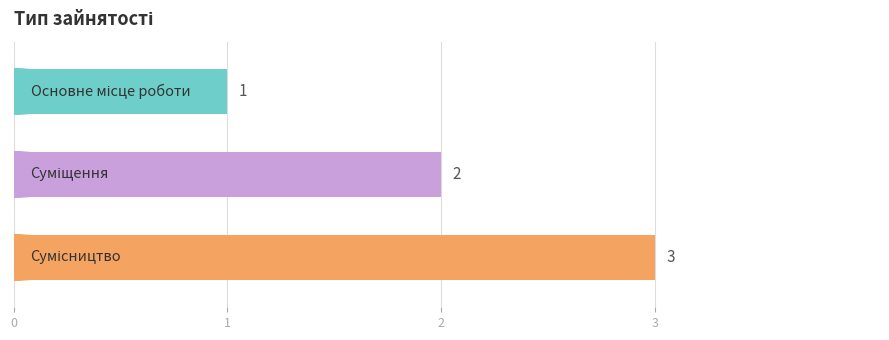

What is the value of the 3rd bar from the top?

3